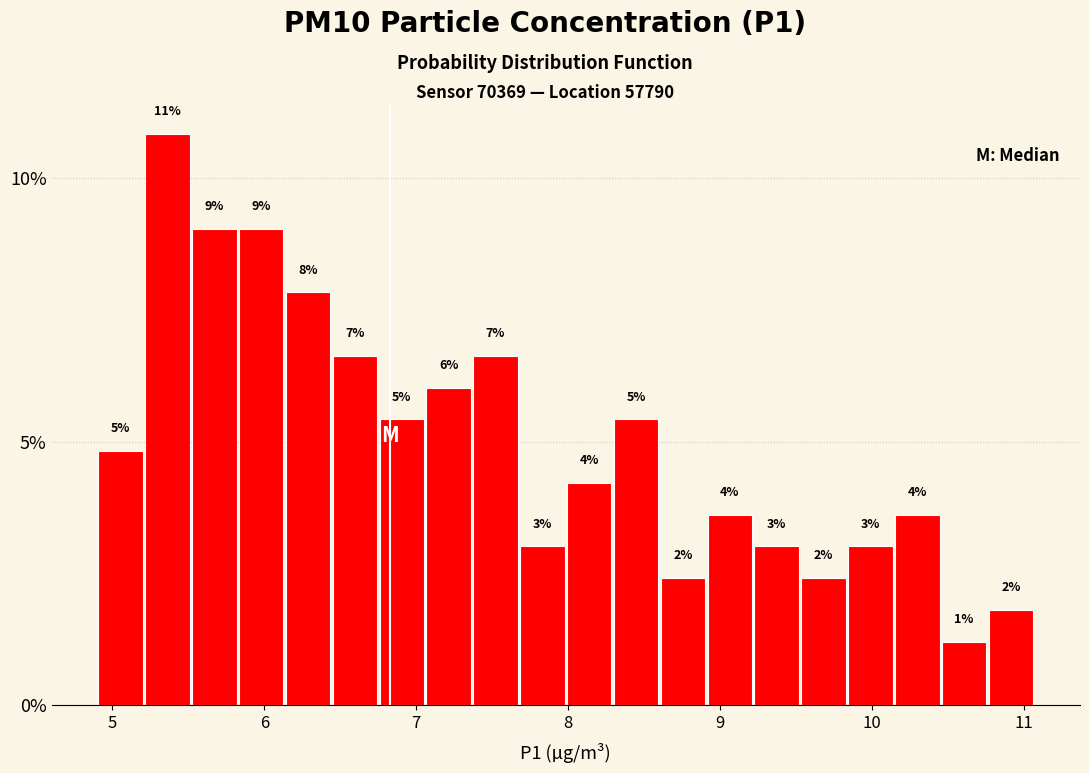

Read against the x-axis, roughly where is the centre of the tallest bar?

5.4